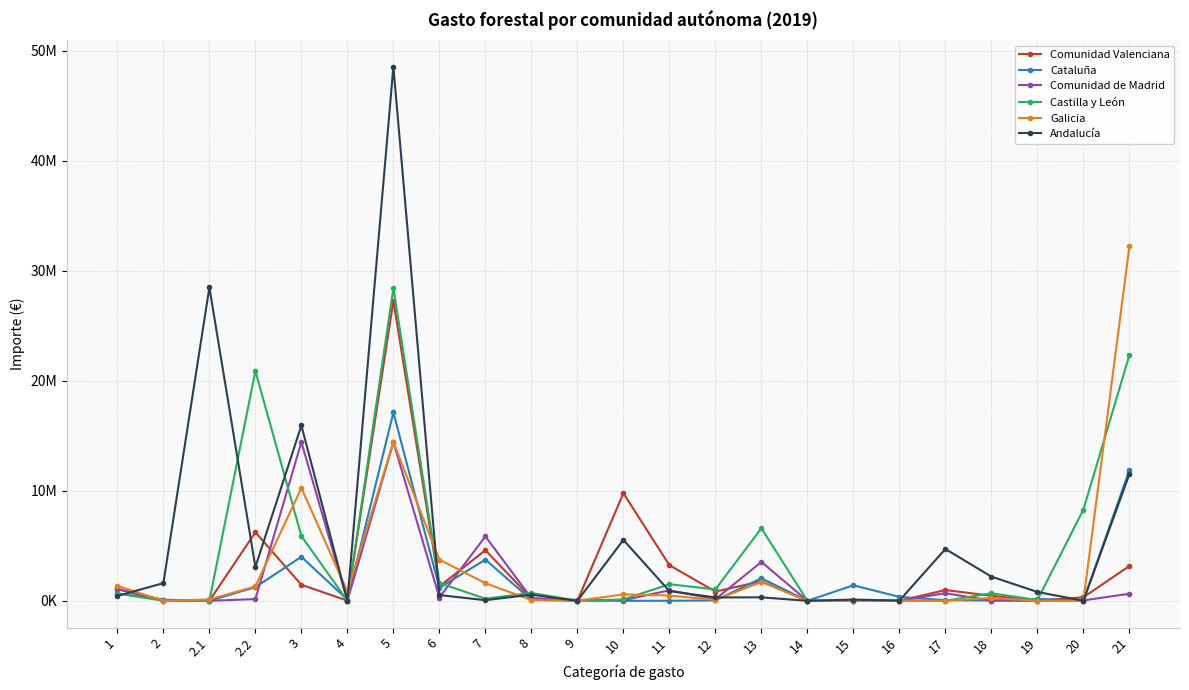

What are all the series names shown in the legend?

Comunidad Valenciana, Cataluña, Comunidad de Madrid, Castilla y León, Galicia, Andalucía